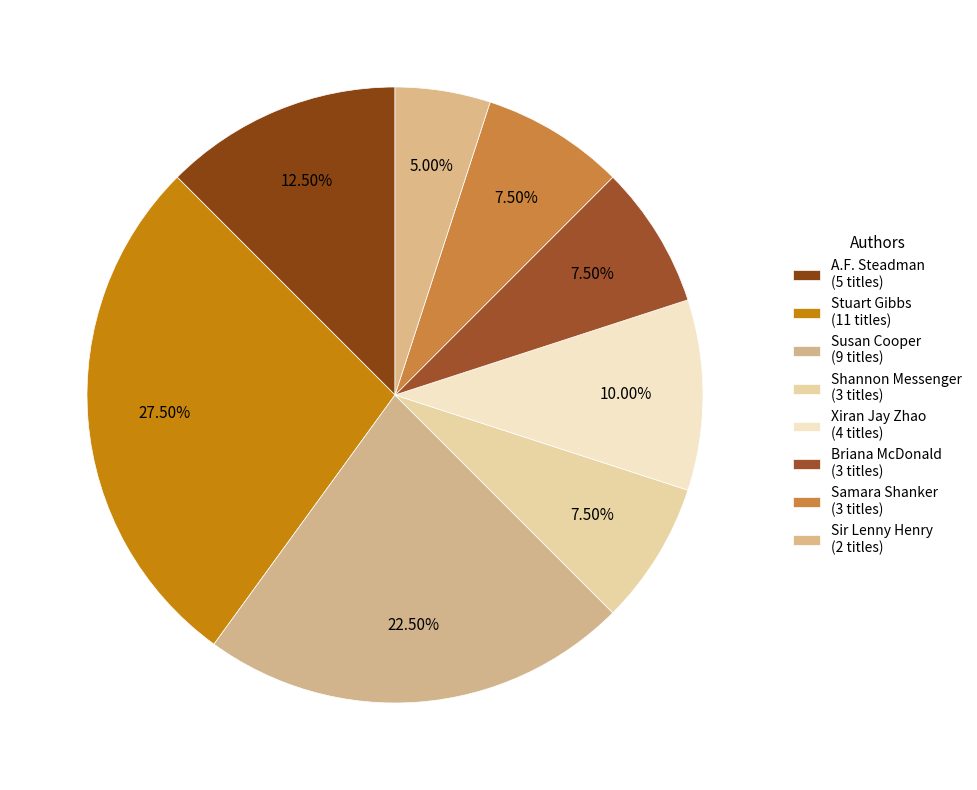

Count the number of slices in the pie.

8